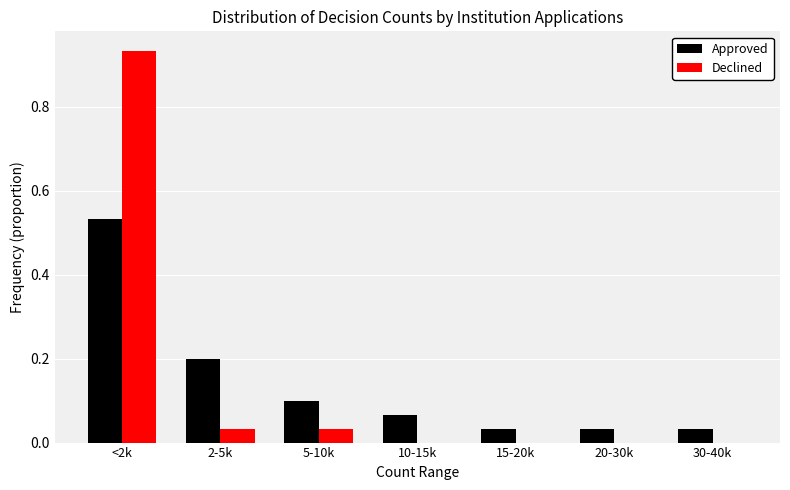

The Approved series shows 0.1 at 5-10k. True or false?

True